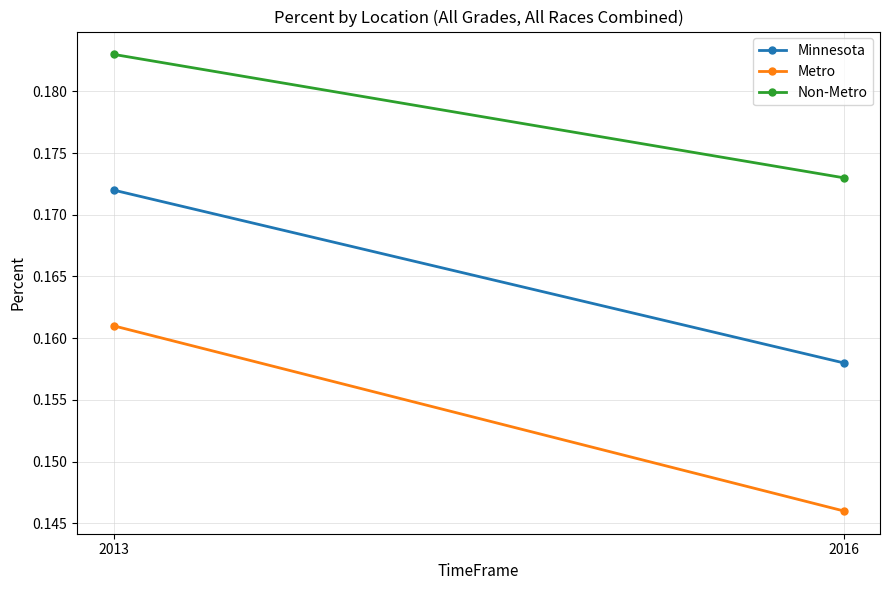

Is it true that Minnesota equals 0.2 at 2013?

True